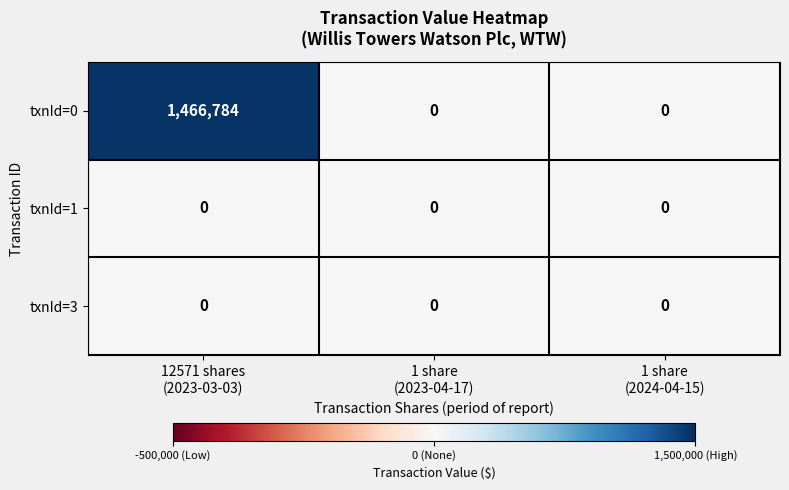

Which series has the largest total across all categories?

txnId=0